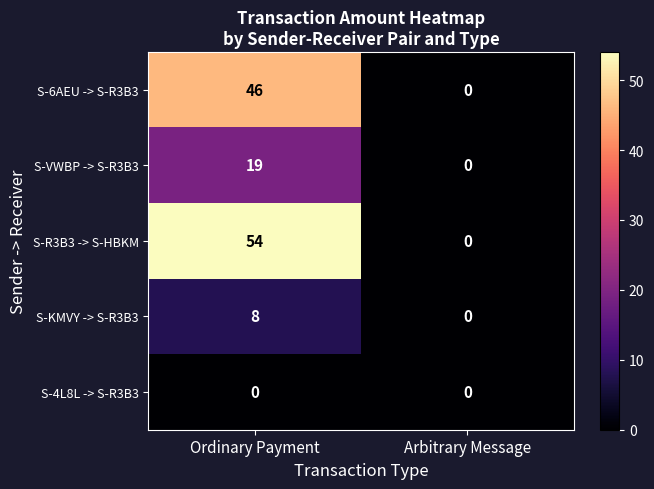

Which series has the largest range (max minus min)?

S-R3B3 -> S-HBKM